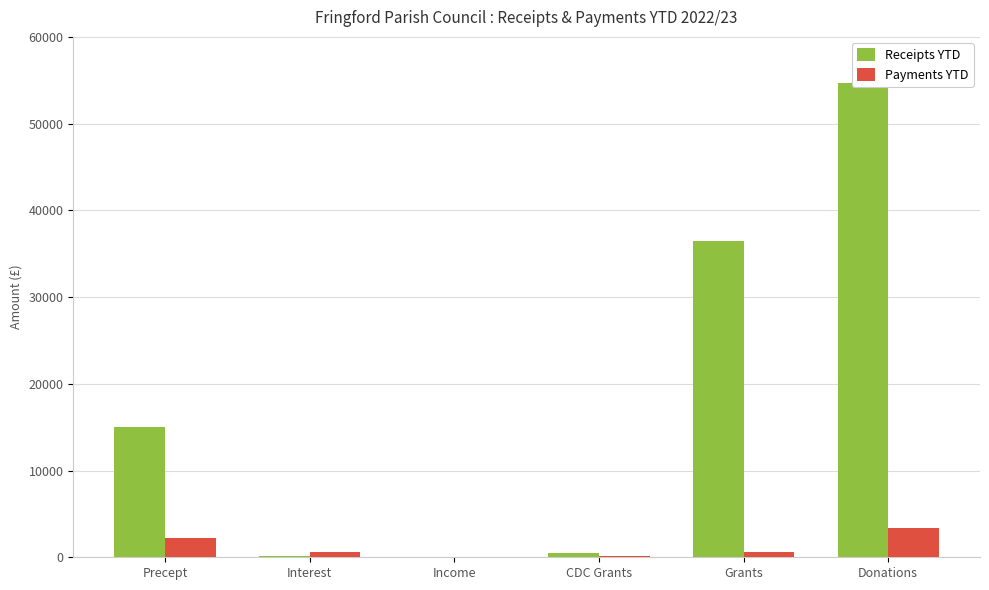

At CDC Grants, list the series in order from largest to smallest.

Receipts YTD, Payments YTD